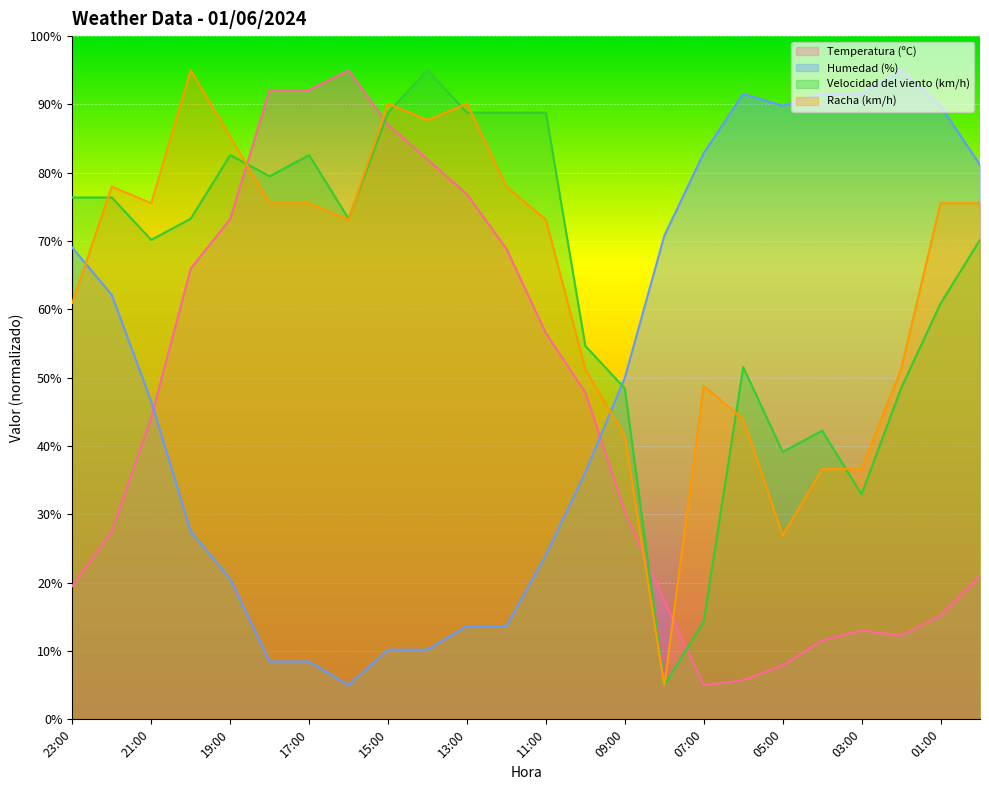

How many interior local peaks does the Humedad (%) series have?

2